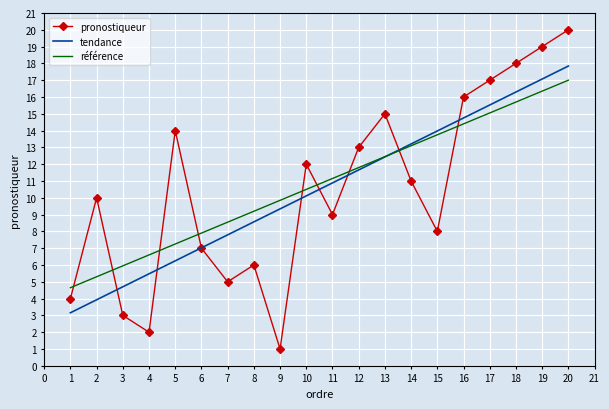

What is the maximum value shown in the chart?

20